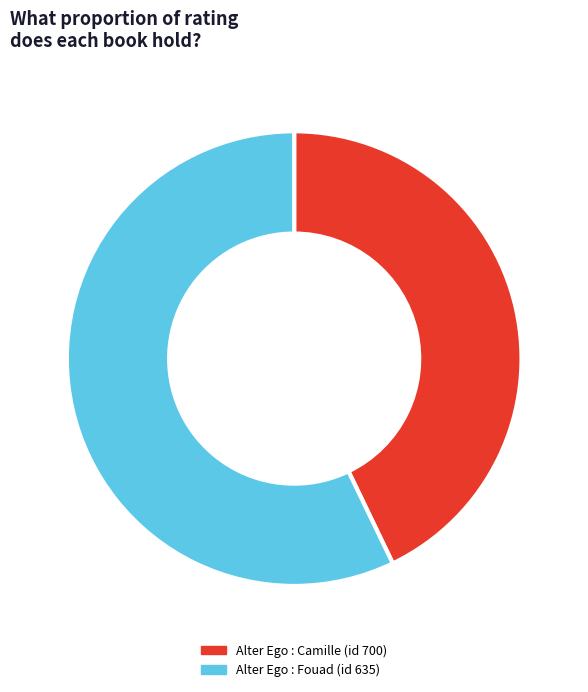

To the nearest percent, what is the combined percentage of Alter Ego : Fouad (id 635) and Alter Ego : Camille (id 700)?

100%